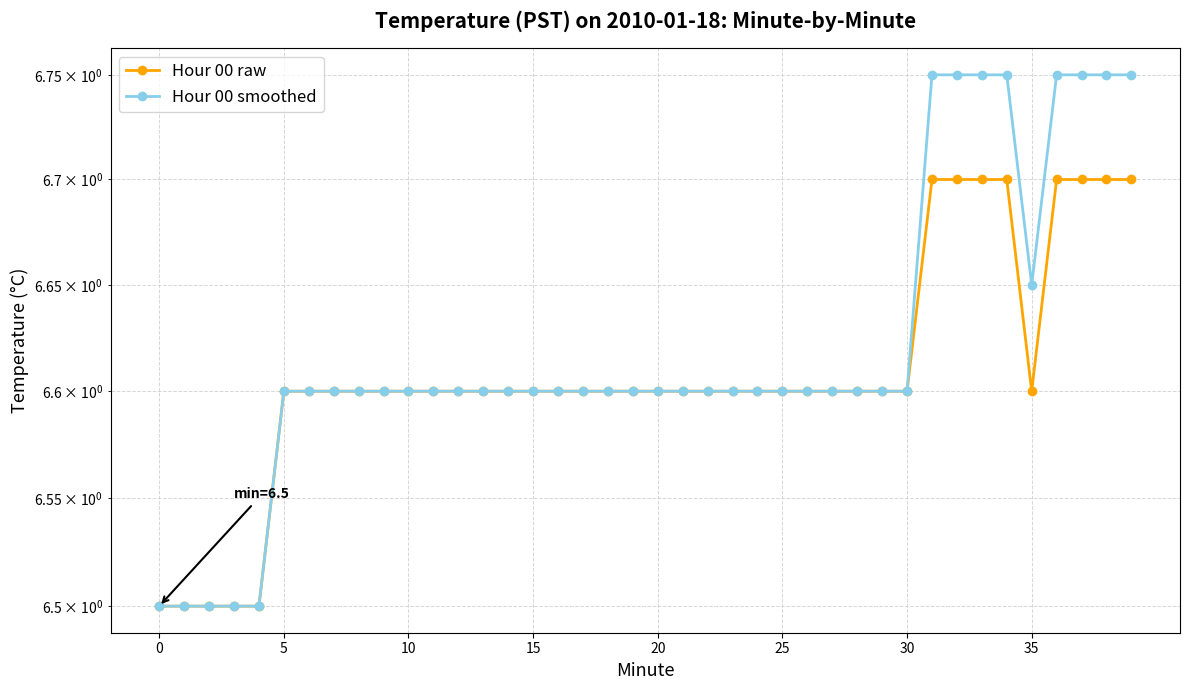

What is the maximum value shown in the chart?

6.8